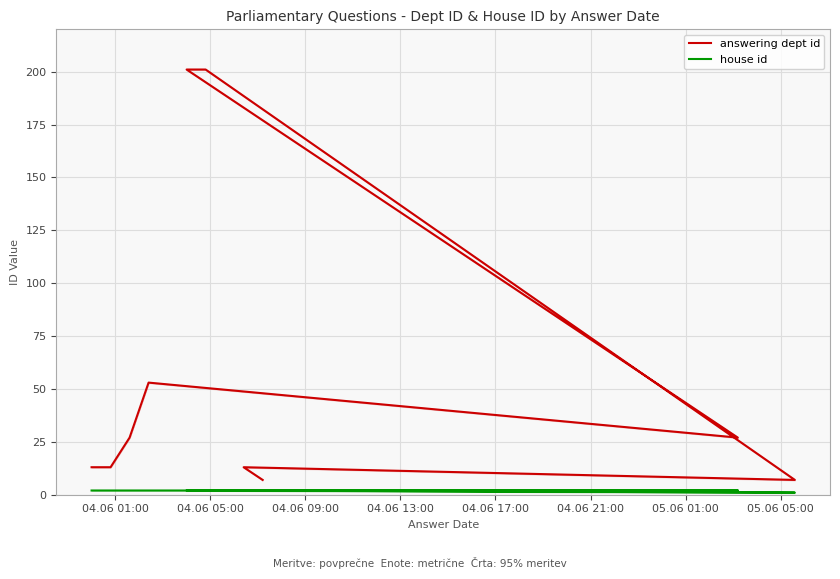

At how many categories does at least one series exceed 22?

5